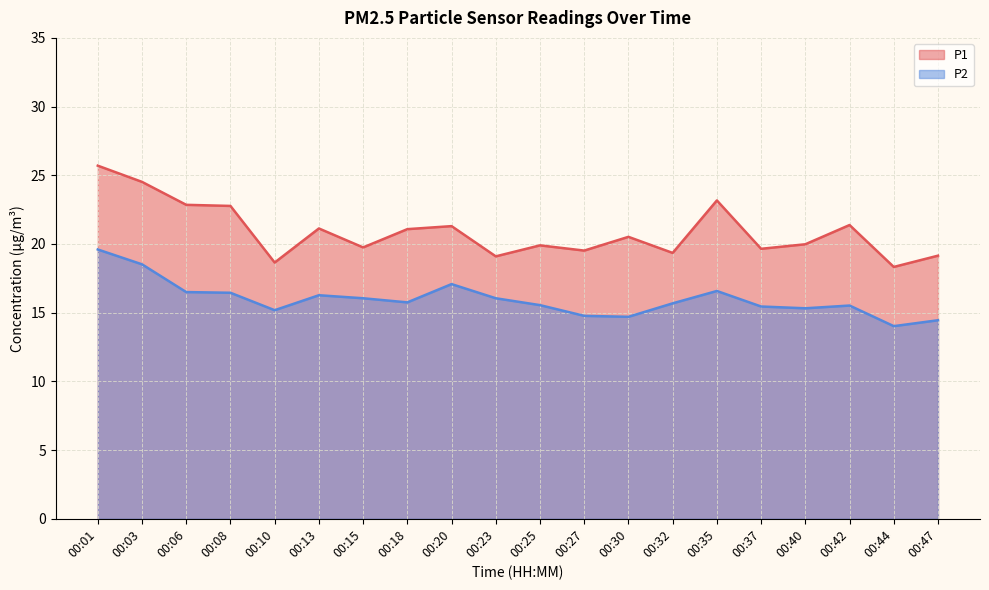

How many data points in P2 are less than 15?

4